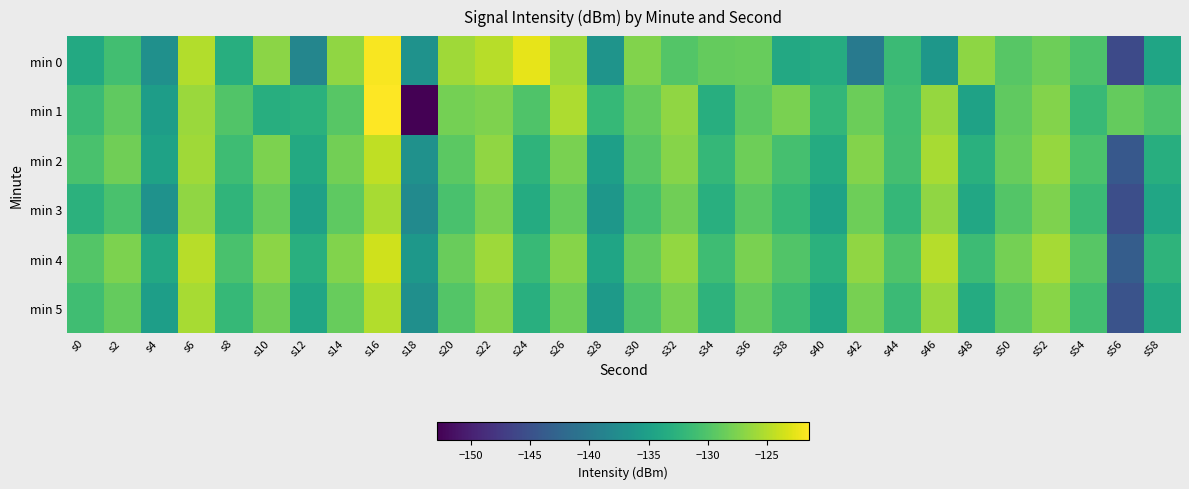

At which label does min 3 reach its minimum?

s56